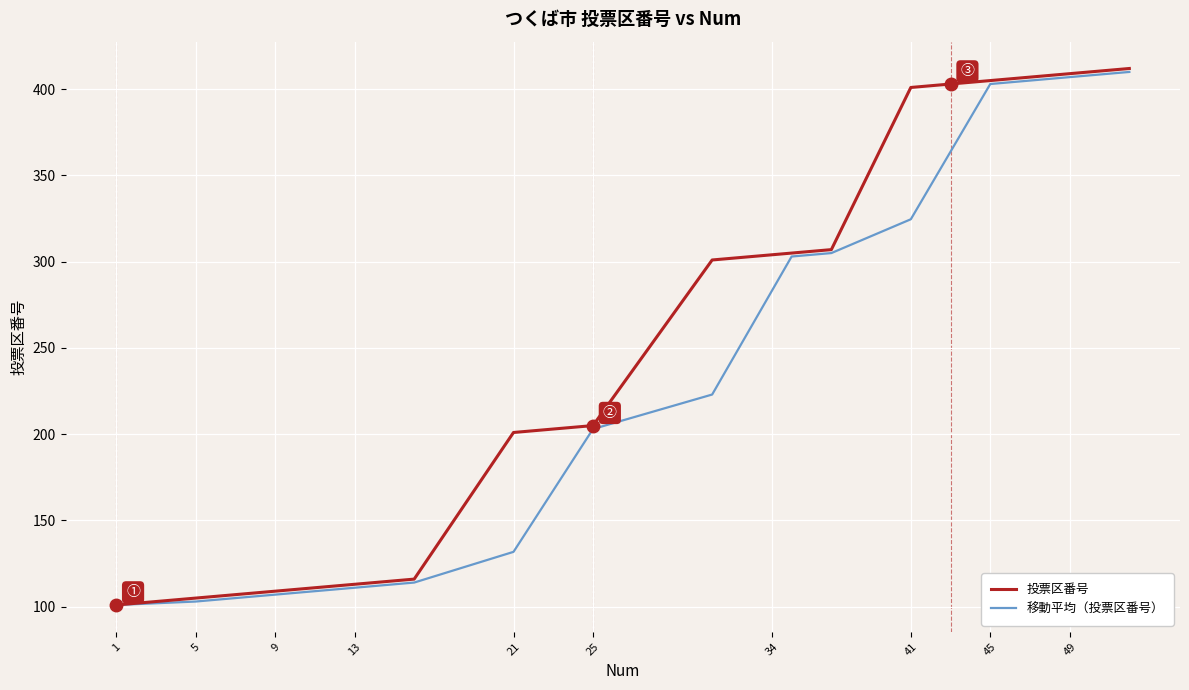

List the series in order of their overall mean, lowest first.

移動平均（投票区番号）, 投票区番号